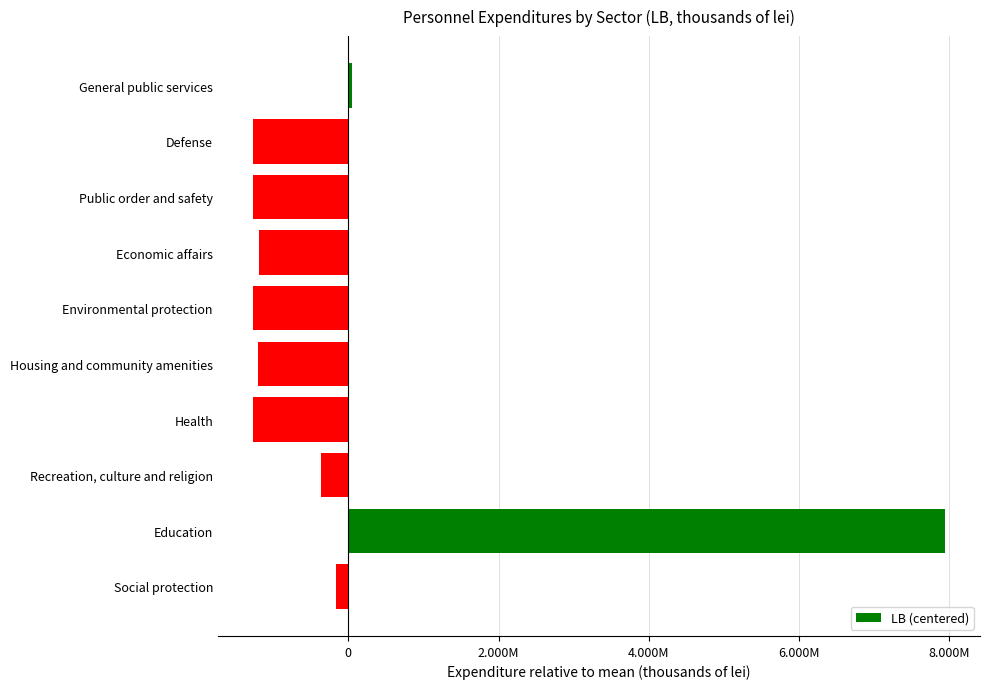

What is the smallest value displayed?

-1275075.8